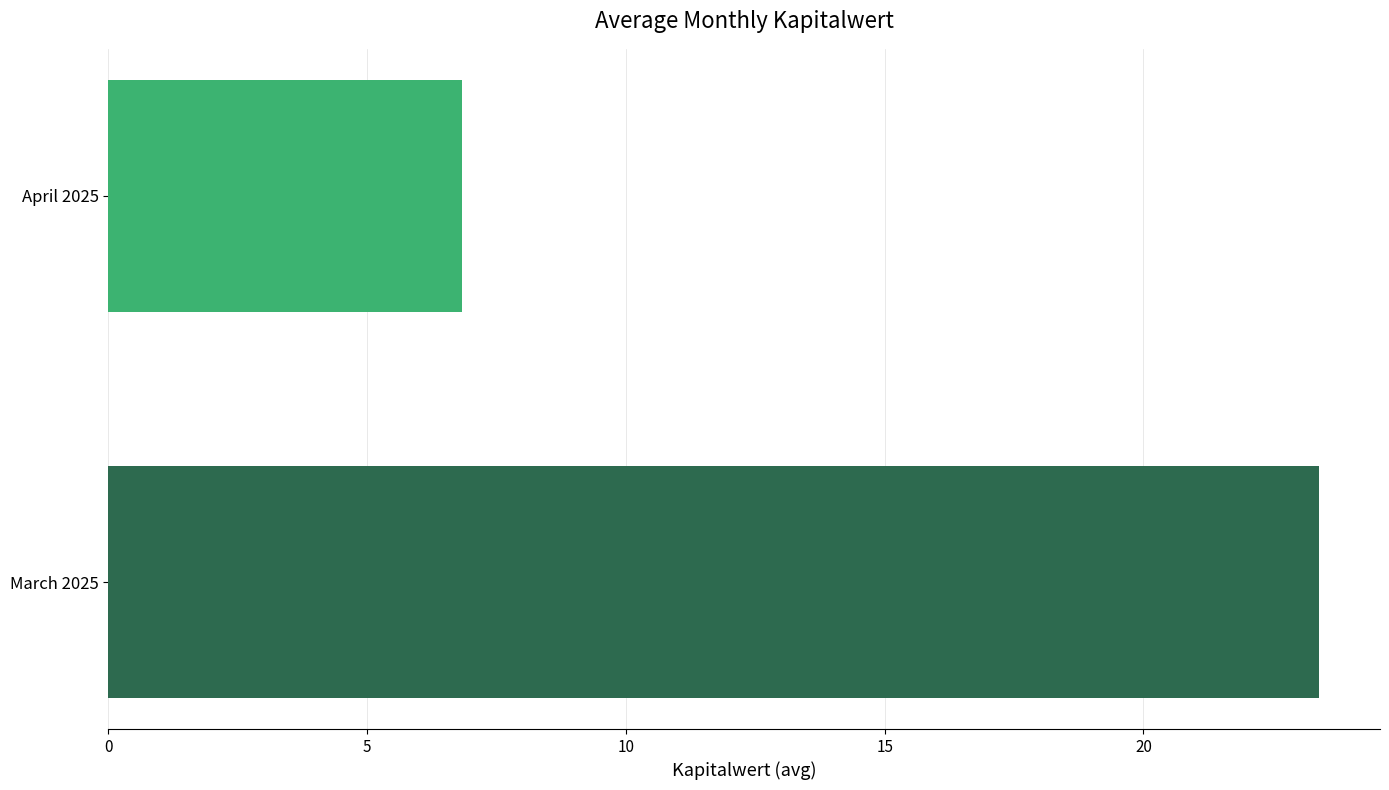

What is the approximate value at April 2025?

6.8